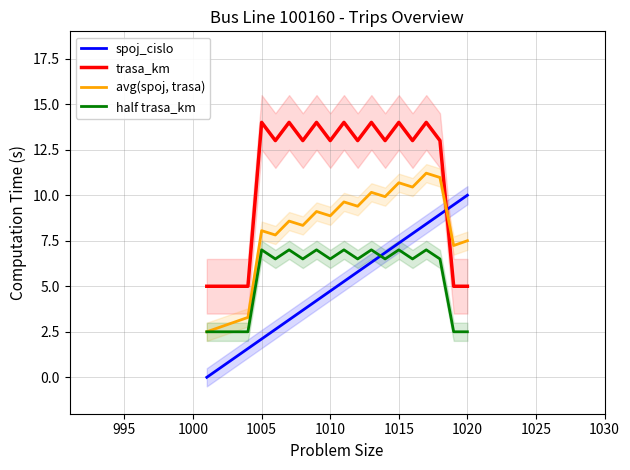

Reading left to right, transcribe all the data shown in this chart.

spoj_cislo: 0.0	0.5	1.1	1.6	2.1	2.6	3.2	3.7	4.2	4.7	5.3	5.8	6.3	6.8	7.4	7.9	8.4	8.9	9.5	10.0
trasa_km: 5.0	5.0	5.0	5.0	14.0	13.0	14.0	13.0	14.0	13.0	14.0	13.0	14.0	13.0	14.0	13.0	14.0	13.0	5.0	5.0
avg(spoj, trasa): 2.5	2.8	3.0	3.3	8.1	7.8	8.6	8.3	9.1	8.9	9.6	9.4	10.2	9.9	10.7	10.4	11.2	11.0	7.2	7.5
half trasa_km: 2.5	2.5	2.5	2.5	7.0	6.5	7.0	6.5	7.0	6.5	7.0	6.5	7.0	6.5	7.0	6.5	7.0	6.5	2.5	2.5